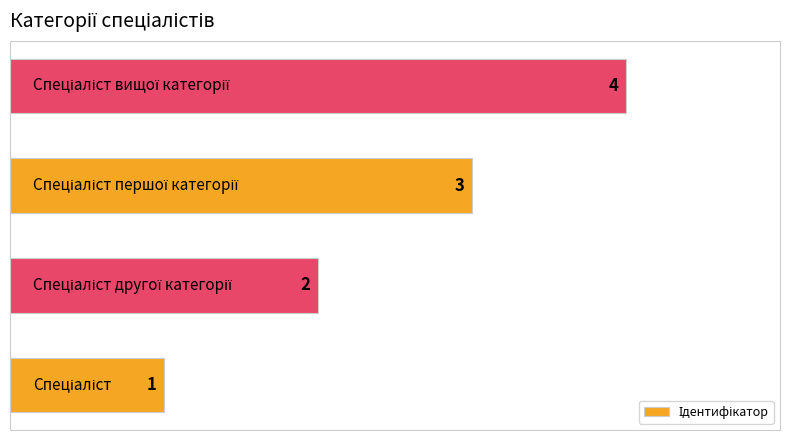

What is the maximum value shown in the chart?

4